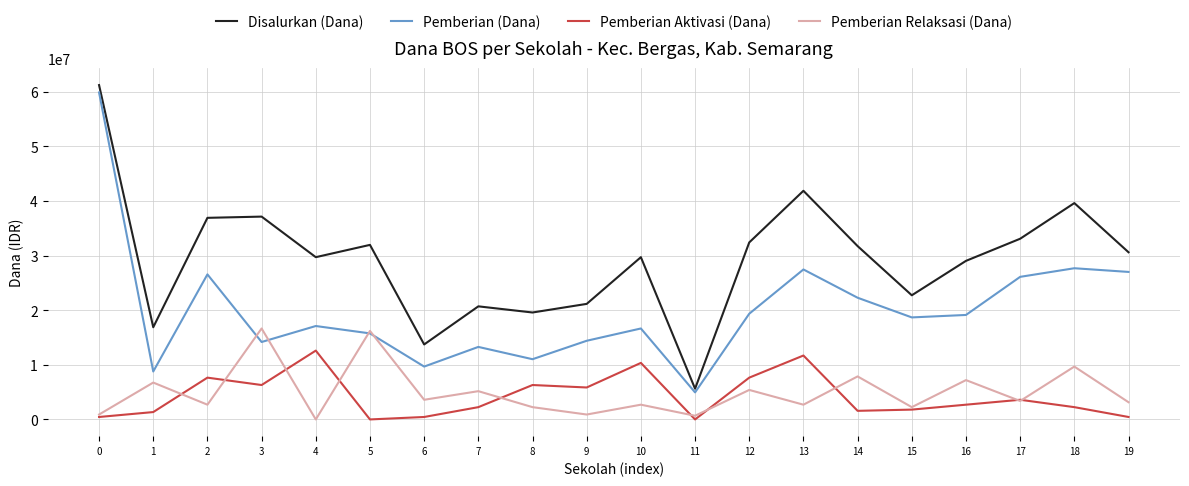

The value of Pemberian (Dana) at 10 is 11447127. True or false?

False